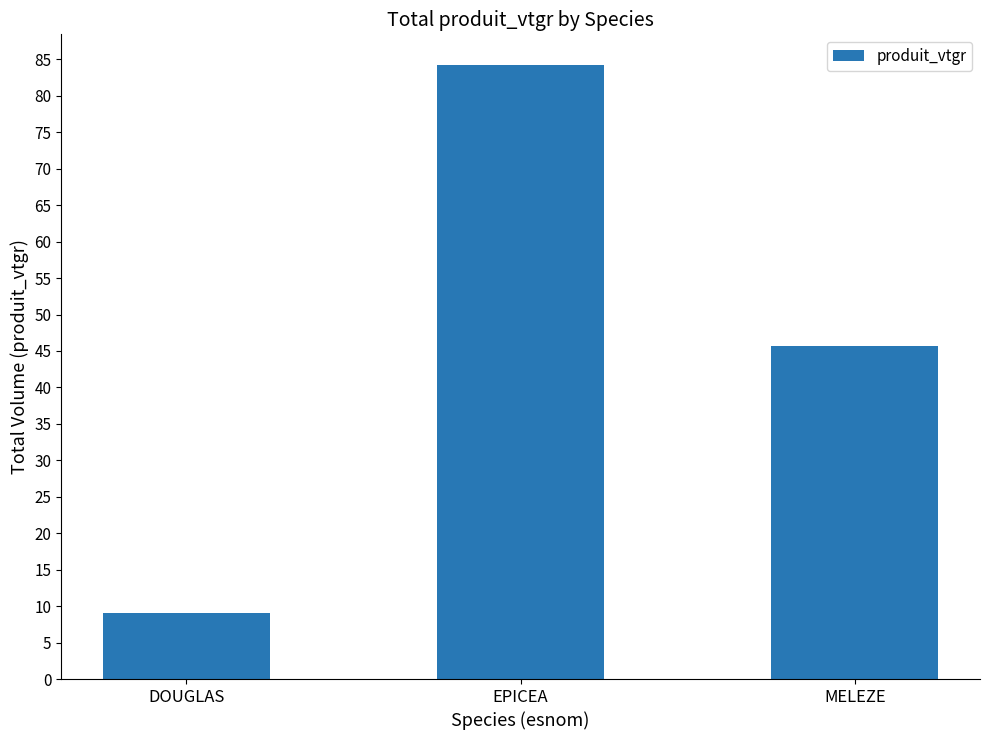

What is the difference between the maximum and minimum values?

75.2